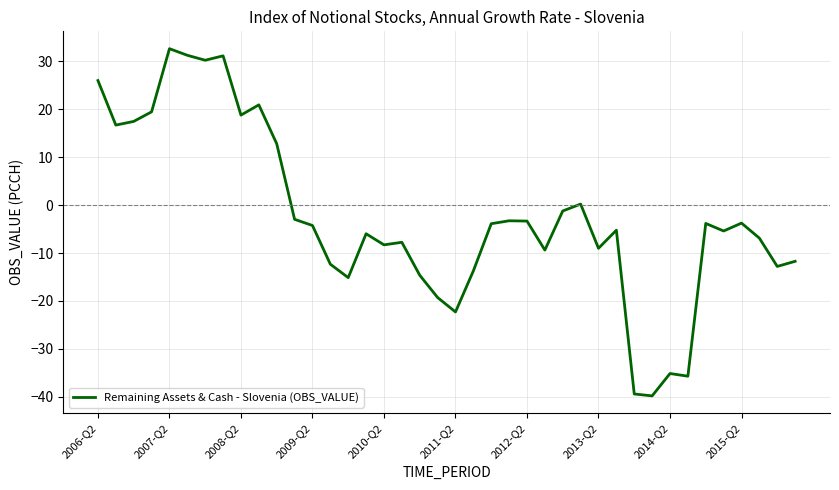

Does the chart display data point markers on the line(s)?

No